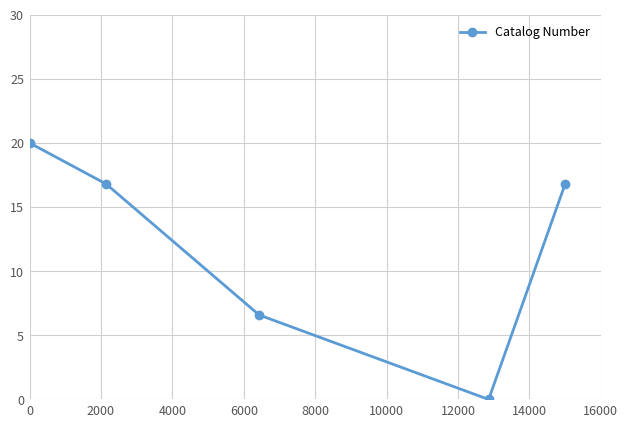

Reading left to right, transcribe all the data shown in this chart.

20.0	16.8	6.6	0.0	16.8